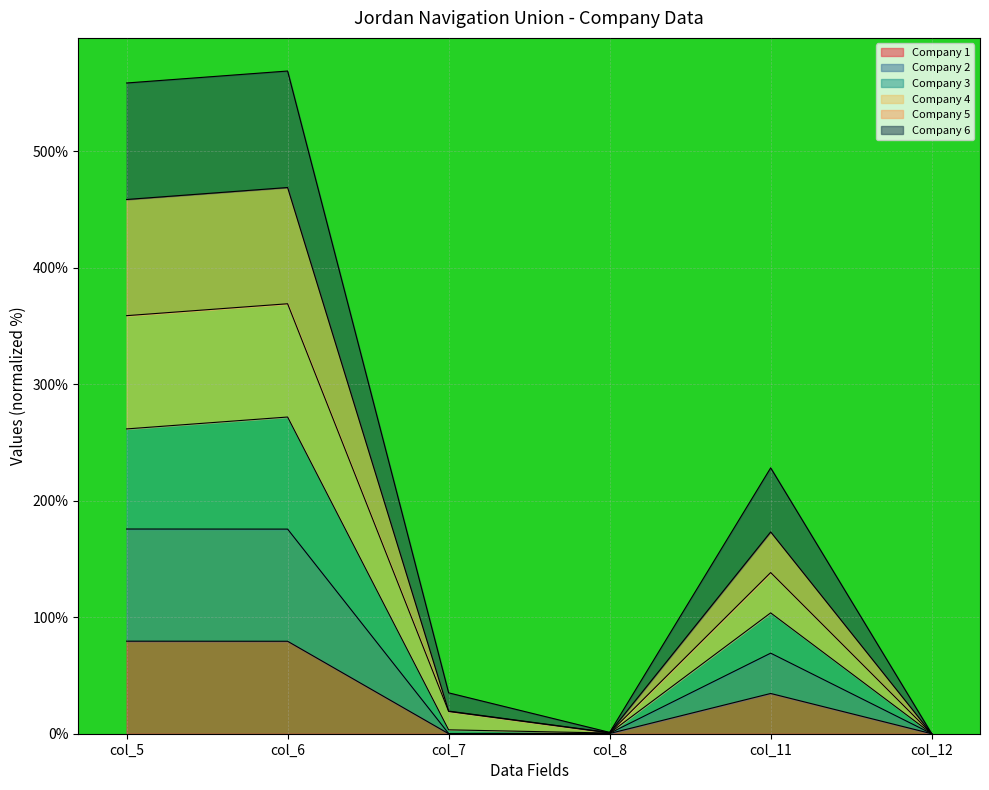

Is it true that Company 2 equals 240.6 at col_6?

False